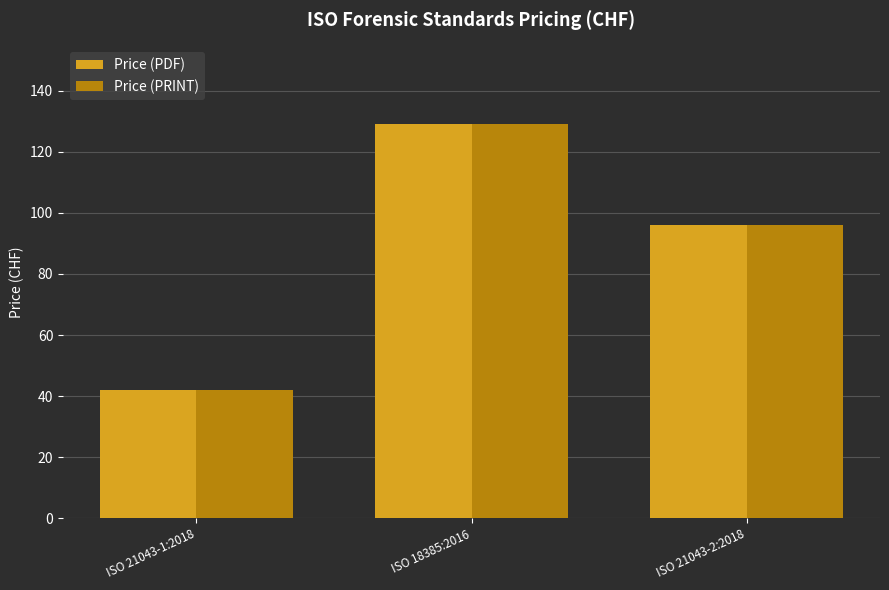

What position from the right is ISO 18385:2016?

2